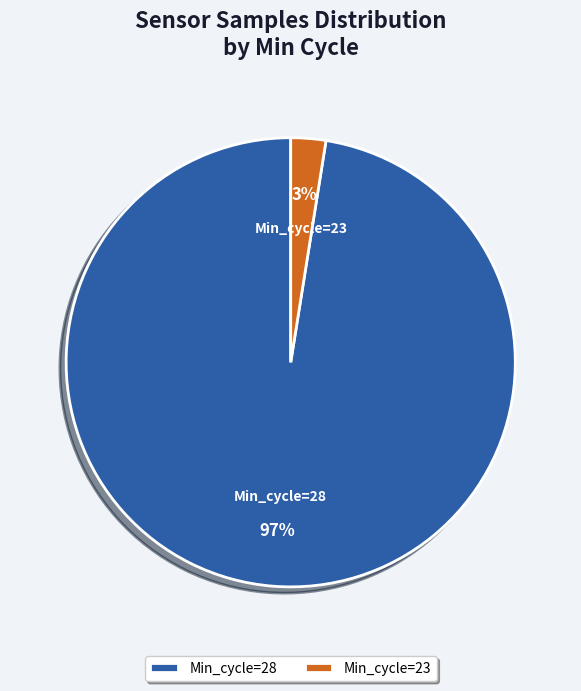

Combined, do Min_cycle=28 and Min_cycle=23 account for over 50%?

Yes